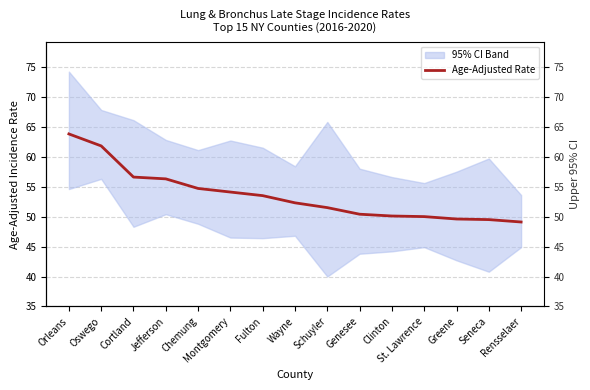

The value at Fulton is 69.8. True or false?

False